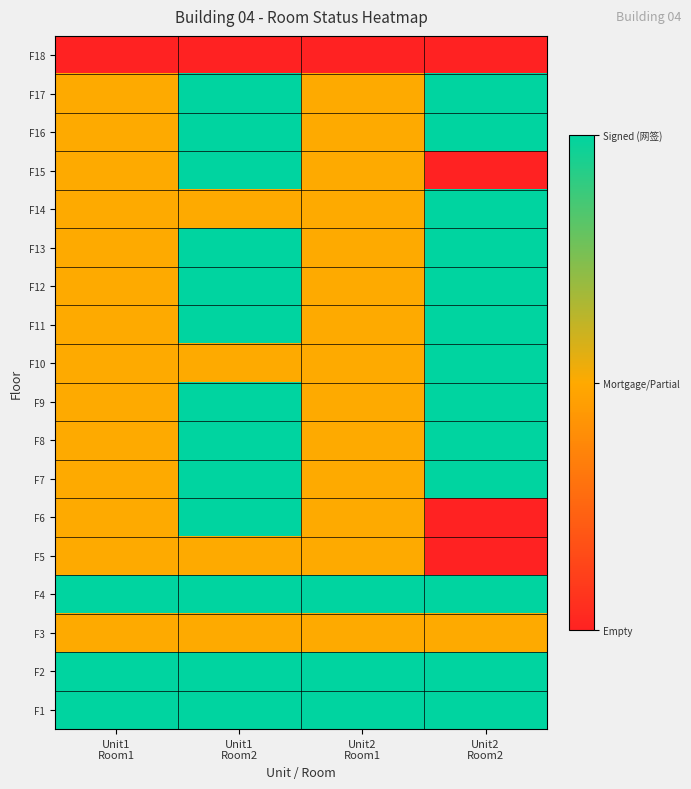

Reading left to right, what are all the values shown in this chart?

F18: Unit1
Room1=0	Unit1
Room2=0	Unit2
Room1=0	Unit2
Room2=0
F17: Unit1
Room1=1	Unit1
Room2=2	Unit2
Room1=1	Unit2
Room2=2
F16: Unit1
Room1=1	Unit1
Room2=2	Unit2
Room1=1	Unit2
Room2=2
F15: Unit1
Room1=1	Unit1
Room2=2	Unit2
Room1=1	Unit2
Room2=0
F14: Unit1
Room1=1	Unit1
Room2=1	Unit2
Room1=1	Unit2
Room2=2
F13: Unit1
Room1=1	Unit1
Room2=2	Unit2
Room1=1	Unit2
Room2=2
F12: Unit1
Room1=1	Unit1
Room2=2	Unit2
Room1=1	Unit2
Room2=2
F11: Unit1
Room1=1	Unit1
Room2=2	Unit2
Room1=1	Unit2
Room2=2
F10: Unit1
Room1=1	Unit1
Room2=1	Unit2
Room1=1	Unit2
Room2=2
F9: Unit1
Room1=1	Unit1
Room2=2	Unit2
Room1=1	Unit2
Room2=2
F8: Unit1
Room1=1	Unit1
Room2=2	Unit2
Room1=1	Unit2
Room2=2
F7: Unit1
Room1=1	Unit1
Room2=2	Unit2
Room1=1	Unit2
Room2=2
F6: Unit1
Room1=1	Unit1
Room2=2	Unit2
Room1=1	Unit2
Room2=0
F5: Unit1
Room1=1	Unit1
Room2=1	Unit2
Room1=1	Unit2
Room2=0
F4: Unit1
Room1=2	Unit1
Room2=2	Unit2
Room1=2	Unit2
Room2=2
F3: Unit1
Room1=1	Unit1
Room2=1	Unit2
Room1=1	Unit2
Room2=1
F2: Unit1
Room1=2	Unit1
Room2=2	Unit2
Room1=2	Unit2
Room2=2
F1: Unit1
Room1=2	Unit1
Room2=2	Unit2
Room1=2	Unit2
Room2=2